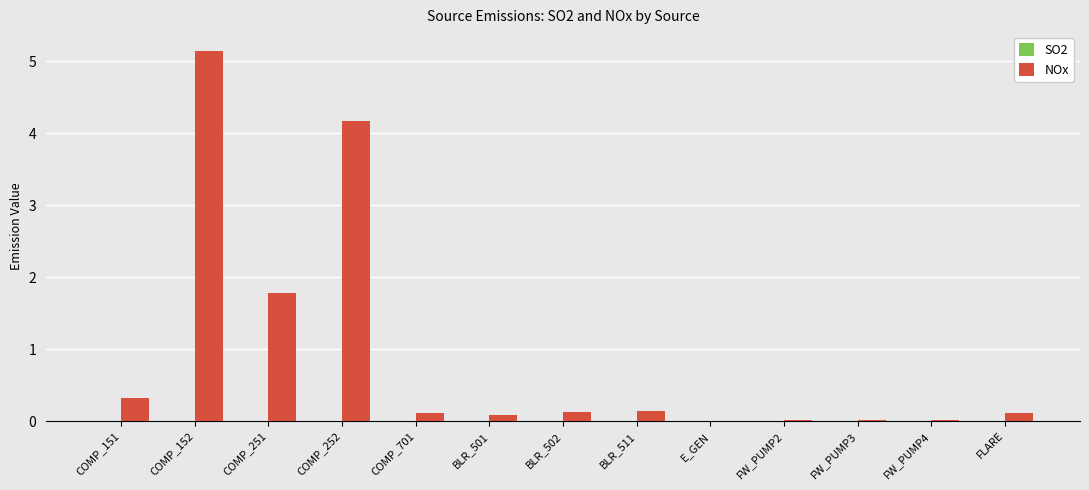

Which series has the largest range (max minus min)?

NOx